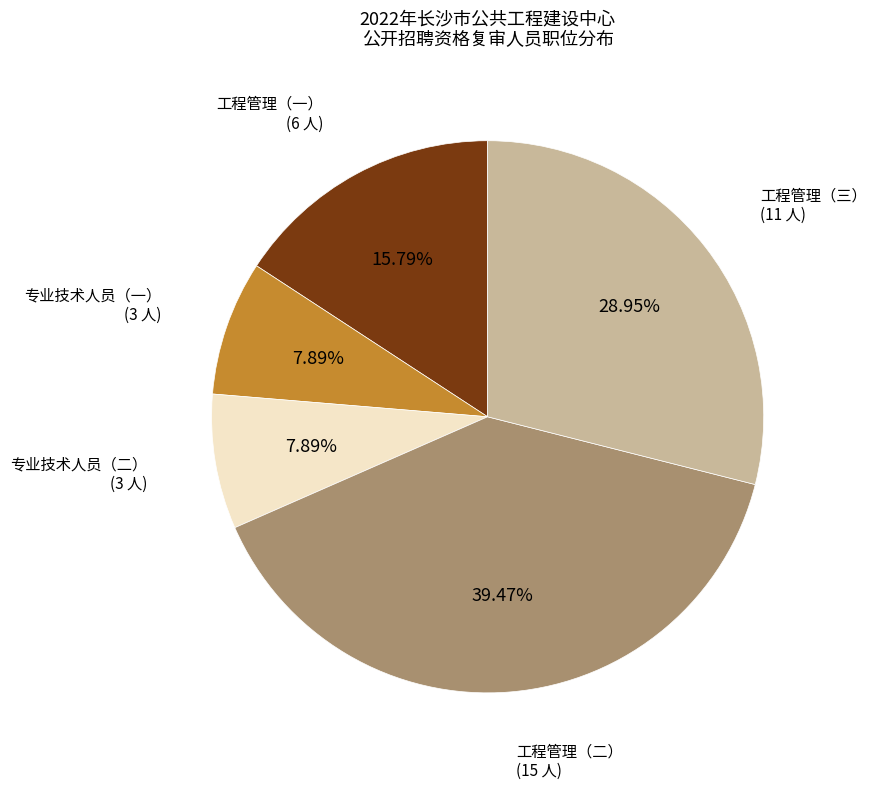

The 专业技术人员（二） slice represents 8% of the pie. True or false?

True